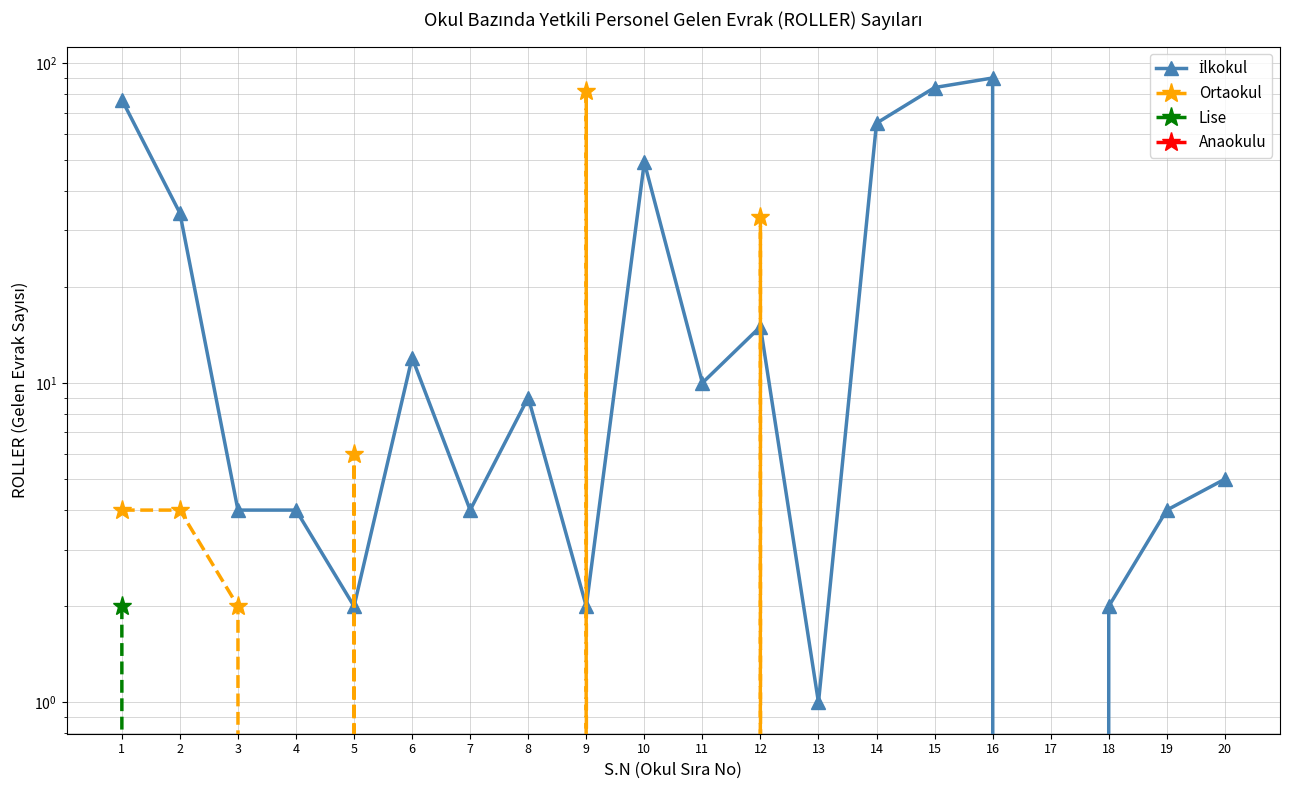

What is the sum of the İlkokul values at 20 and 9?

7